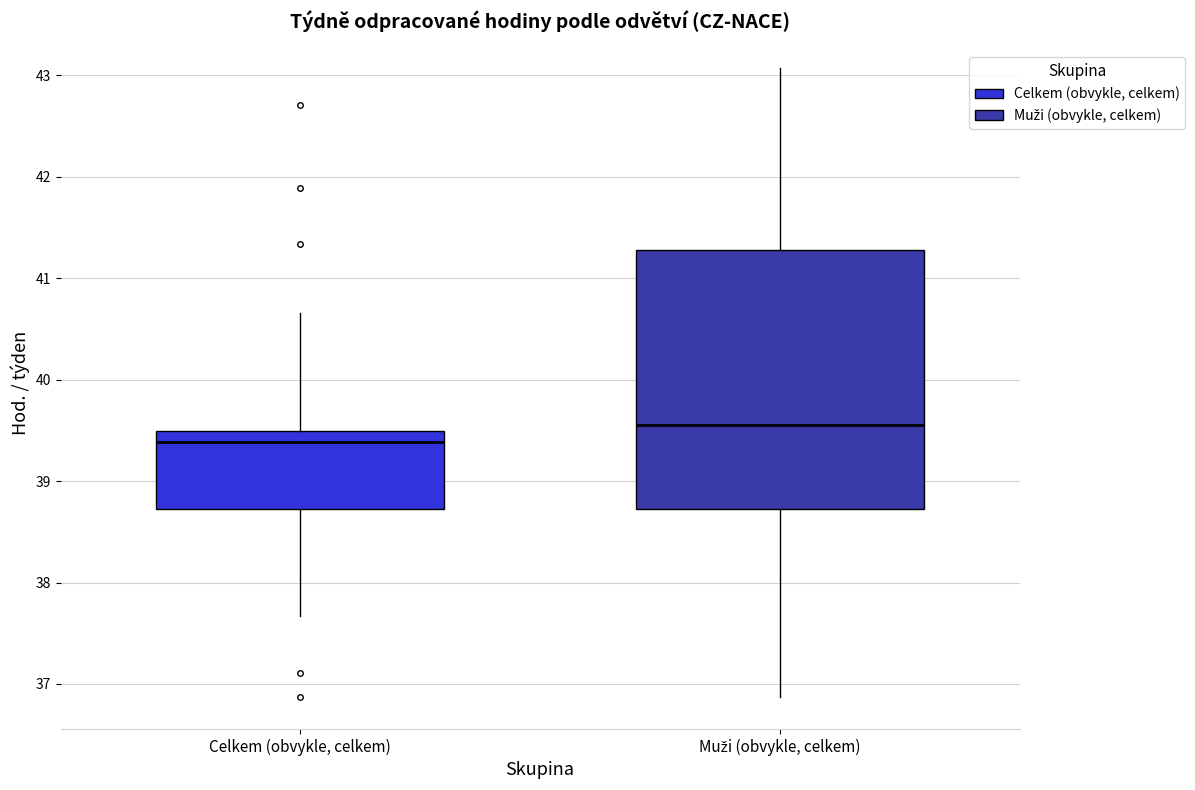

Where does the upper whisker of the box for Celkem (obvykle, celkem) end on the y-axis? The values are not printed on the chart, so give them approximately, as read against the axis.

40.7